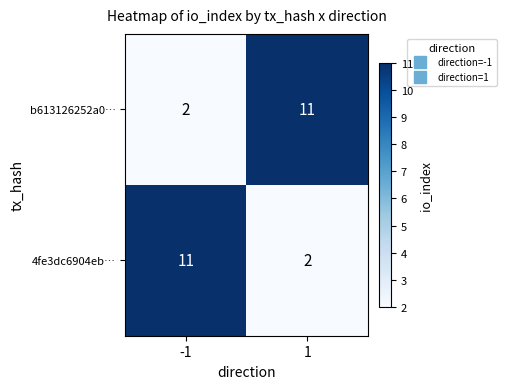

Reading right to left, extract all data points from this chart.

b613126252a0…: 11	2
4fe3dc6904eb…: 2	11